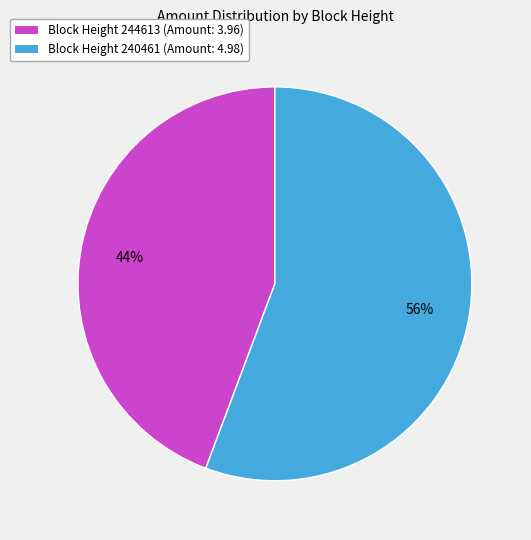

To the nearest percent, what is the average slice percentage?

50%